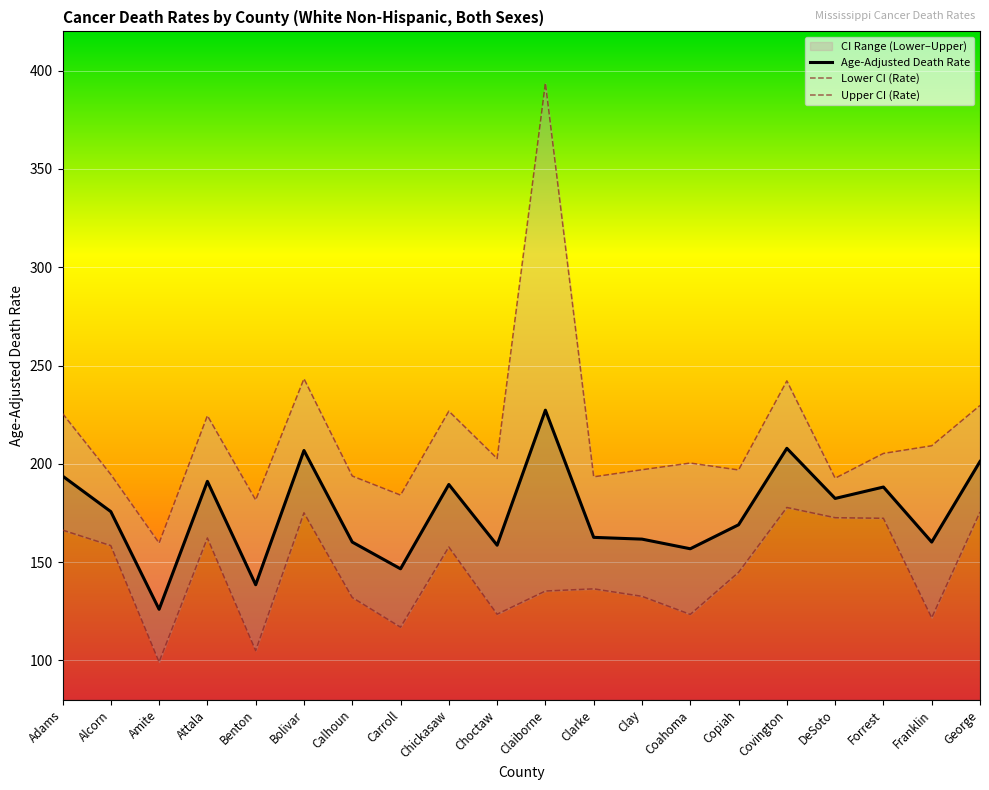

What is the difference between the Lower CI (Rate) values at Carroll and Benton?

11.9